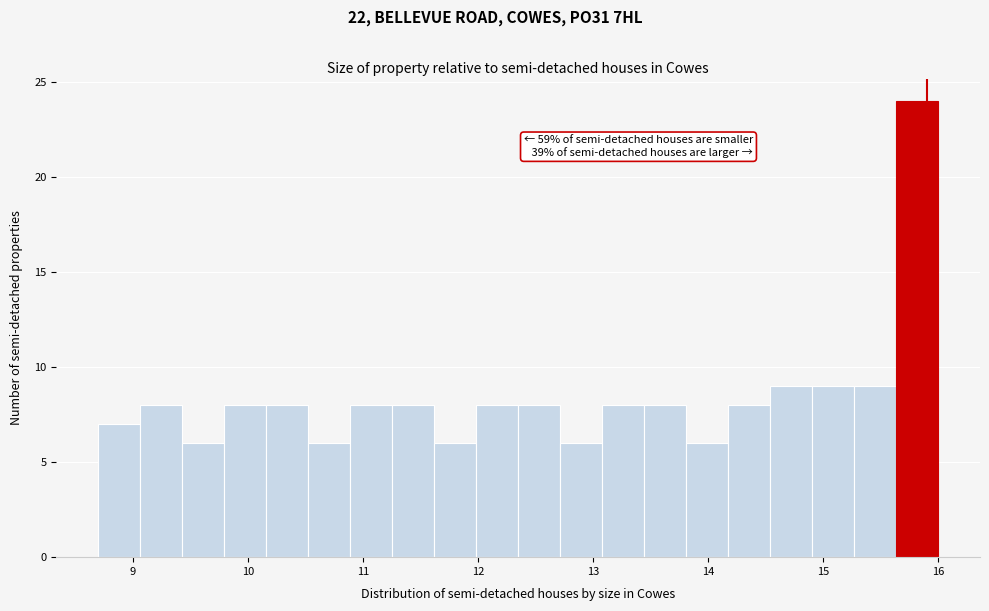

Read against the x-axis, roughly where is the centre of the tallest bar?

15.8